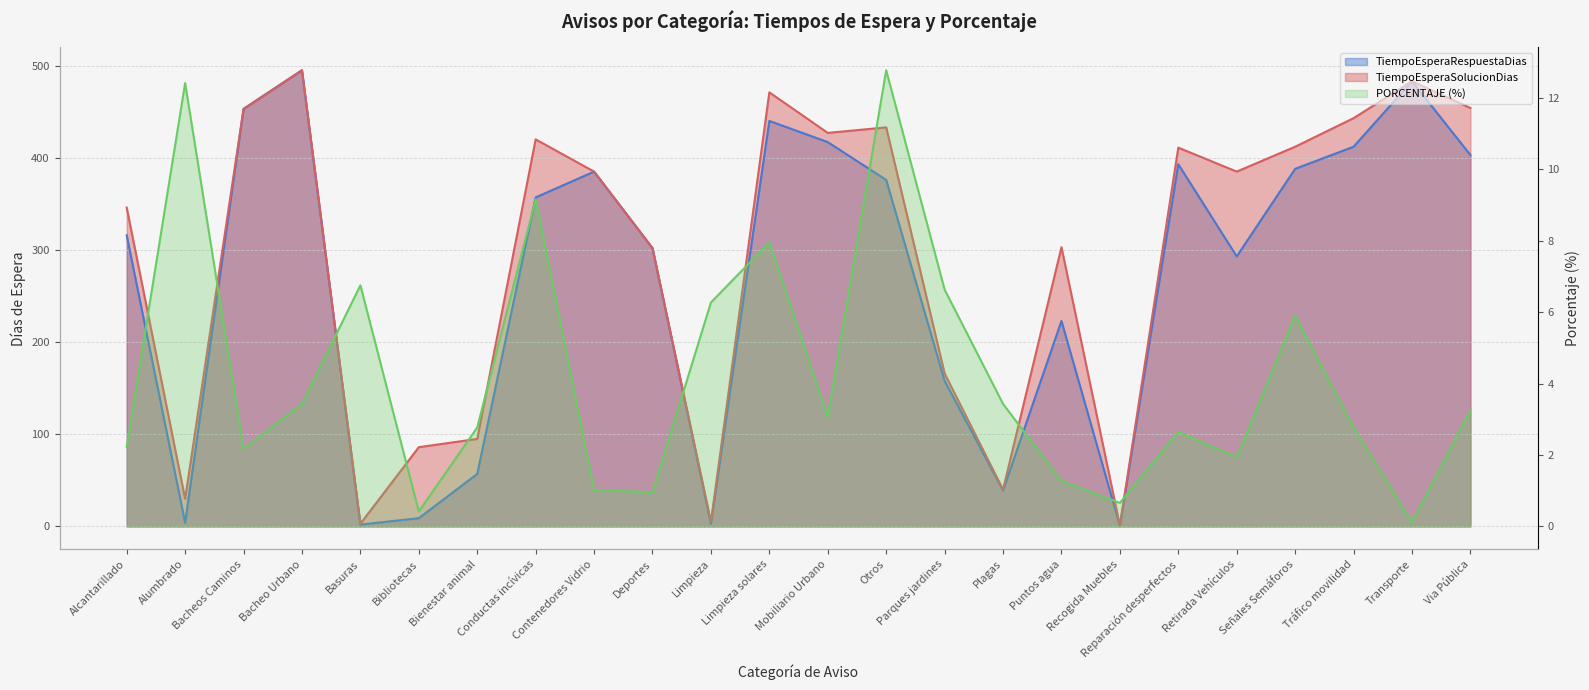

Where is PORCENTAJE nearest to the value 6?

Señales Semáforos